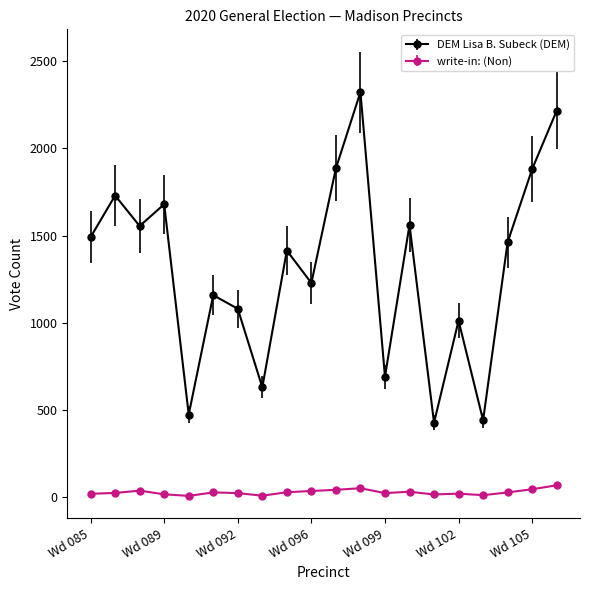

Rank the series by their maximum value, from lowest to highest.

write-in: (Non), DEM Lisa B. Subeck (DEM)